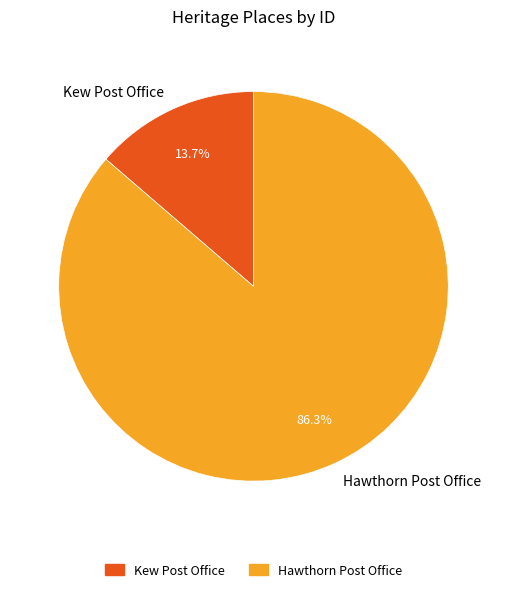

Which slice is the largest?

Hawthorn Post Office